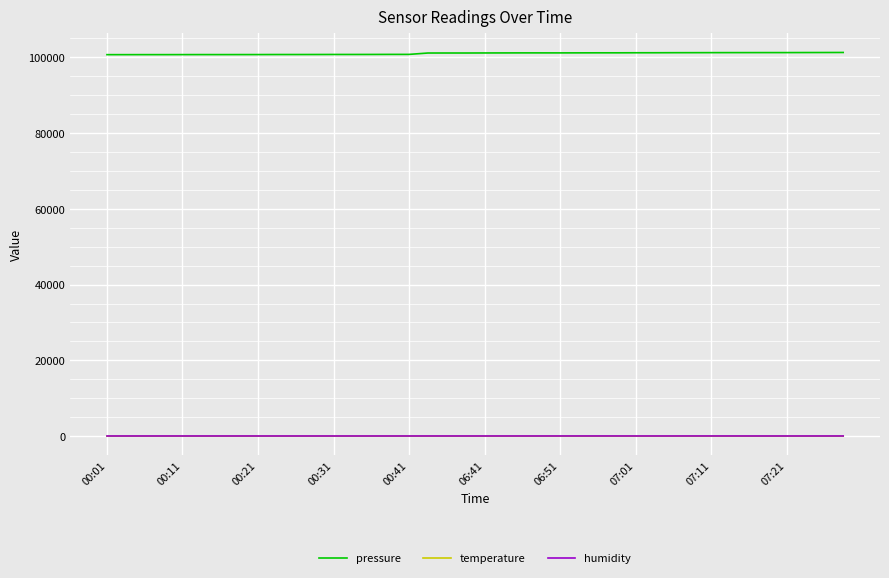

What is the lowest value of the pressure series?

100658.8